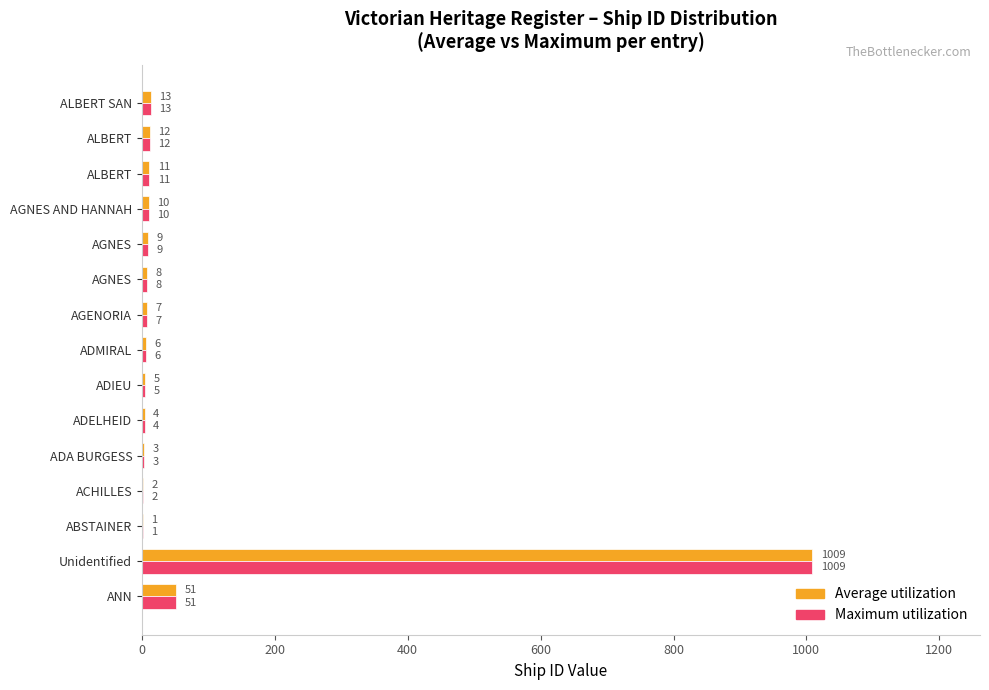

What are all the series names shown in the legend?

Average utilization, Maximum utilization